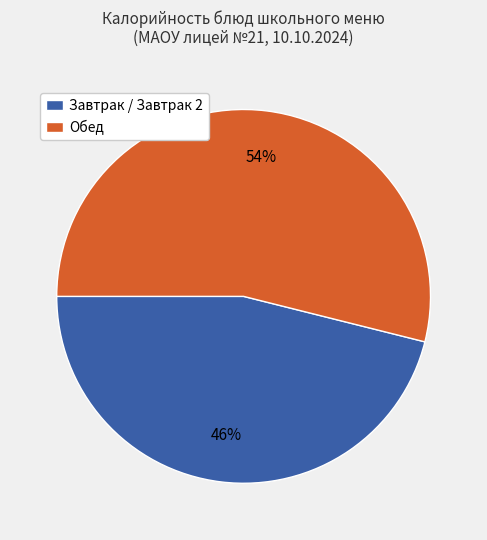

To the nearest percent, what is the average slice percentage?

50%